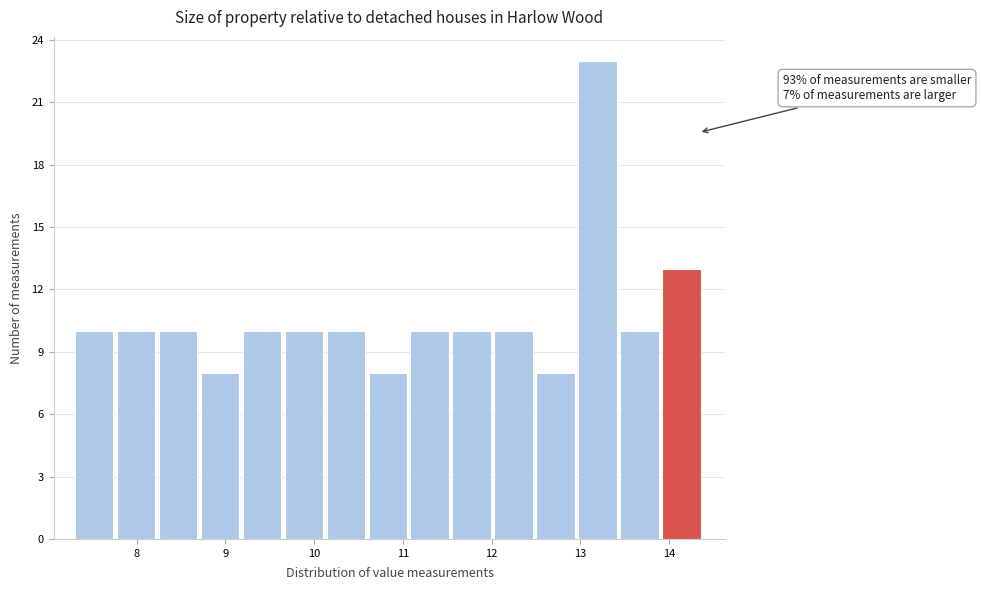

Over which range of the x-axis is the bar tallest?

13.0 to 13.5